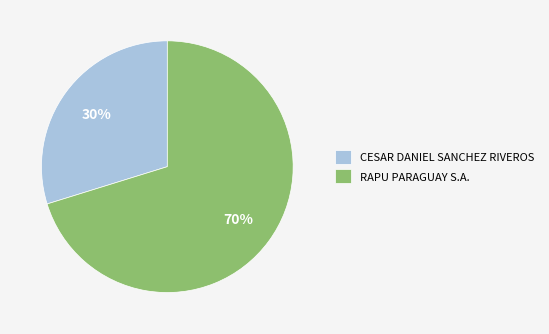

How many slices are in this pie chart?

2